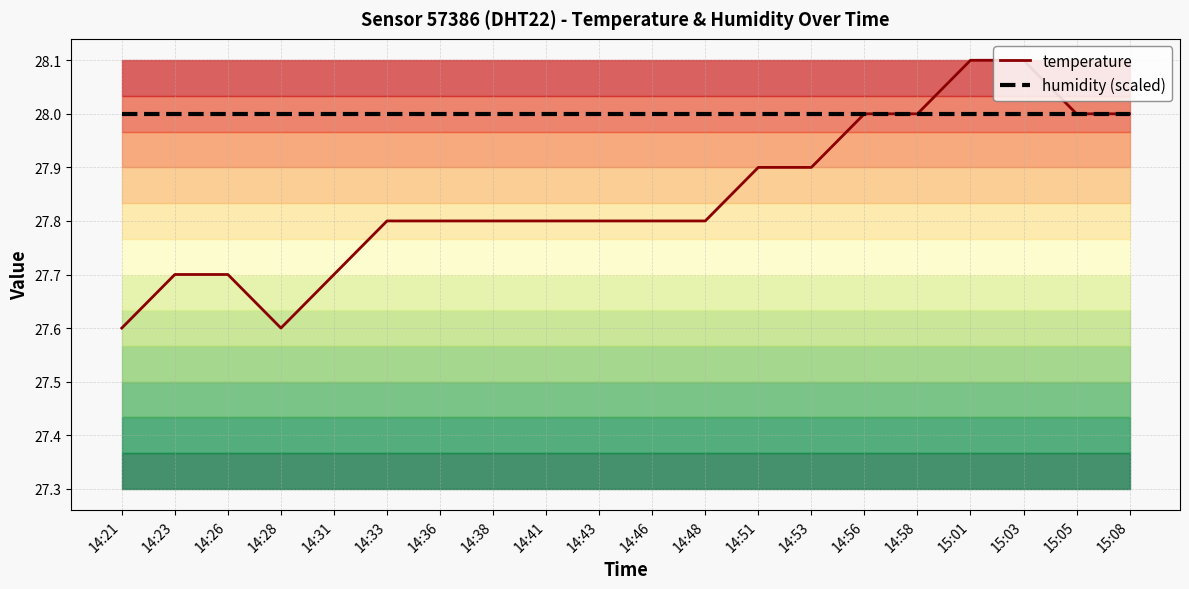

What is the sum of all temperature values?

556.9